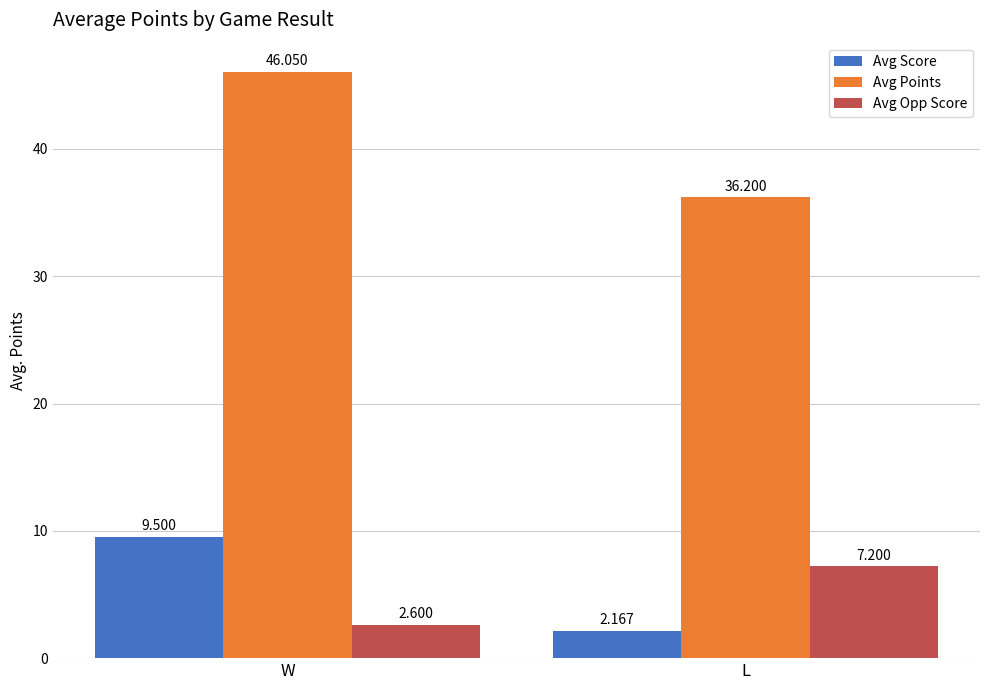

Read the Avg Score value at W.

9.5